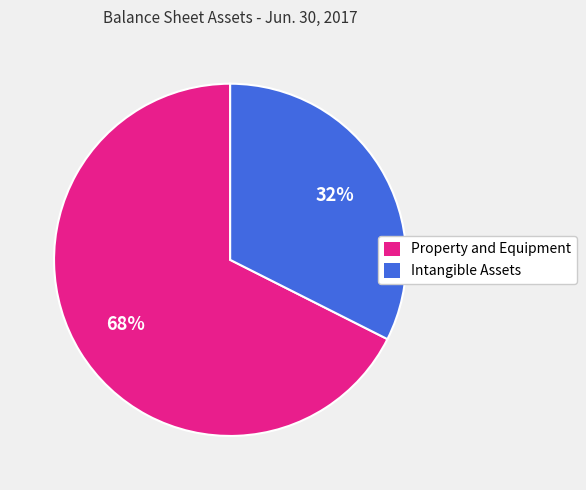

The Intangible Assets slice represents 32% of the pie. True or false?

True